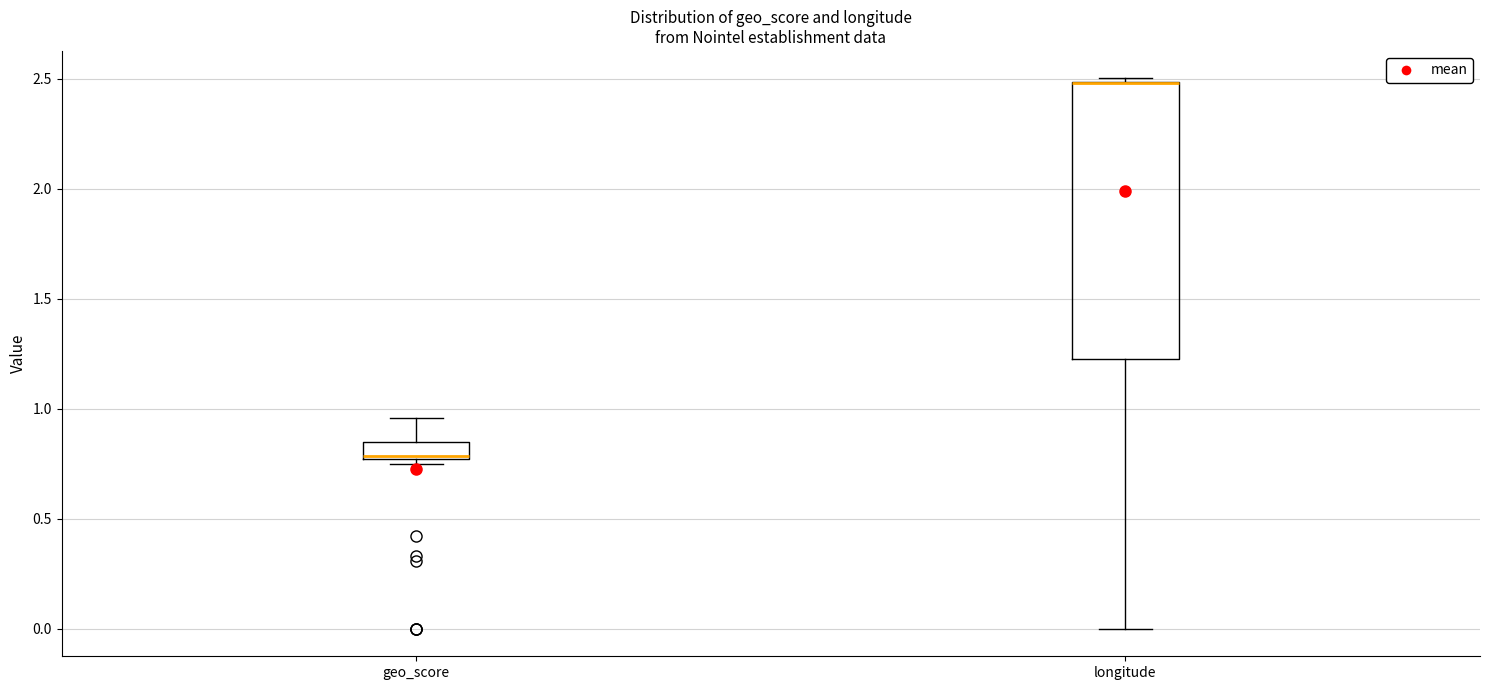

Where is the lower edge of the box for longitude on the y-axis? The values are not printed on the chart, so give them approximately, as read against the axis.

1.25